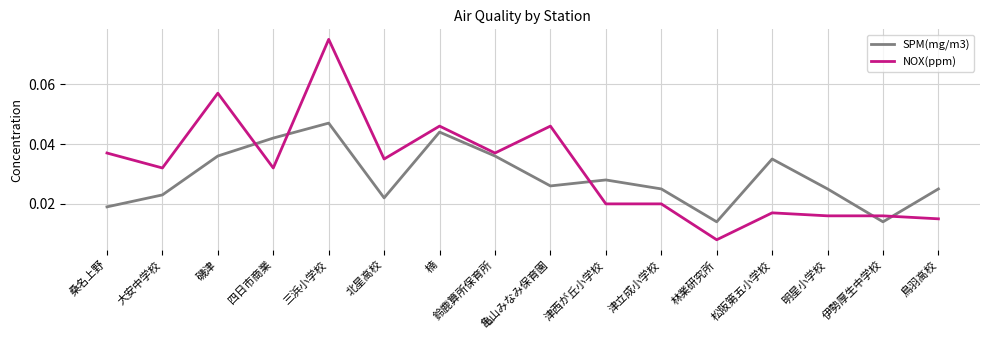

At which label is NOX(ppm) closest to 0?

林業研究所